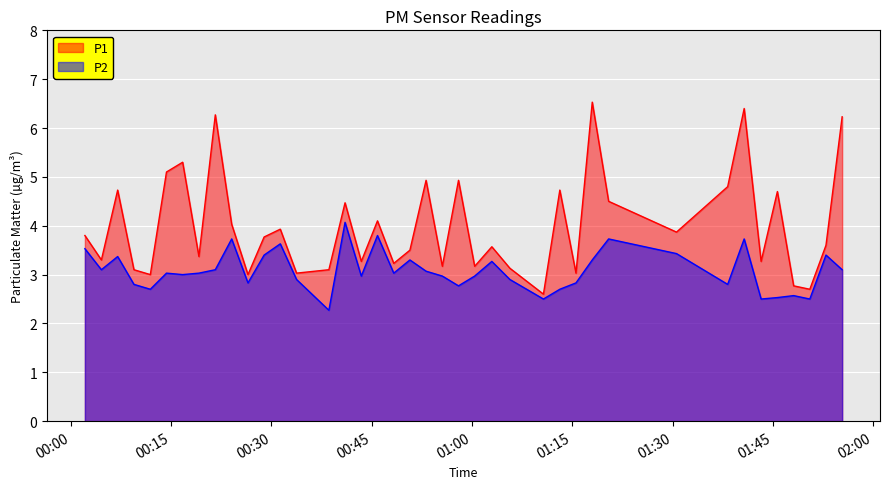

Is the value of P1 at 2023-04-05T00:41:00 greater than the value of P2 at 2023-04-05T00:14:18?

Yes